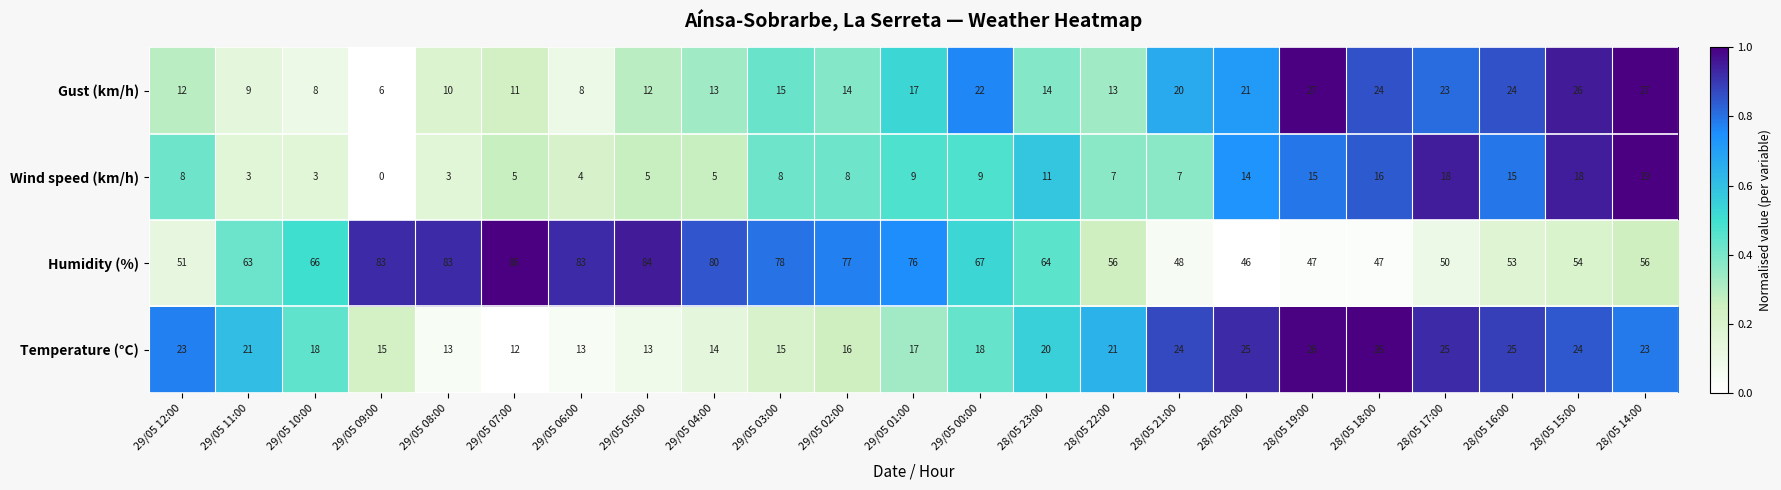

What is the difference between the maximum and minimum values in the Gust (km/h) series?

21